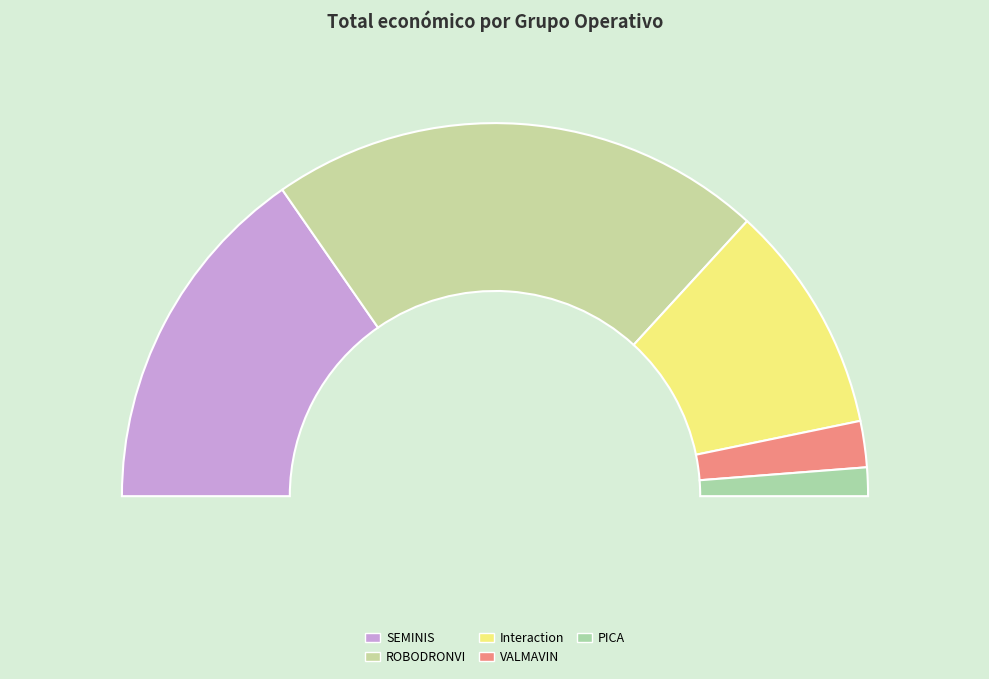

What is the change in value from SEMINIS to ROBODRONVI?

+1651600